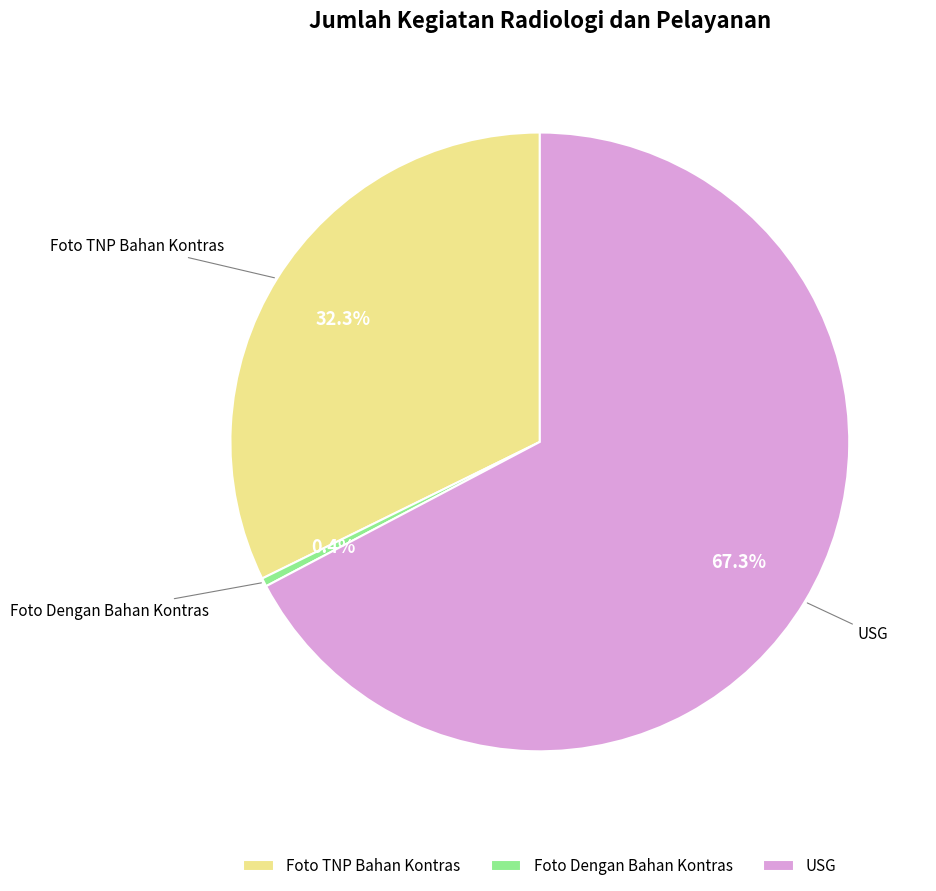

Does Foto Dengan Bahan Kontras account for over 50% of the chart?

No